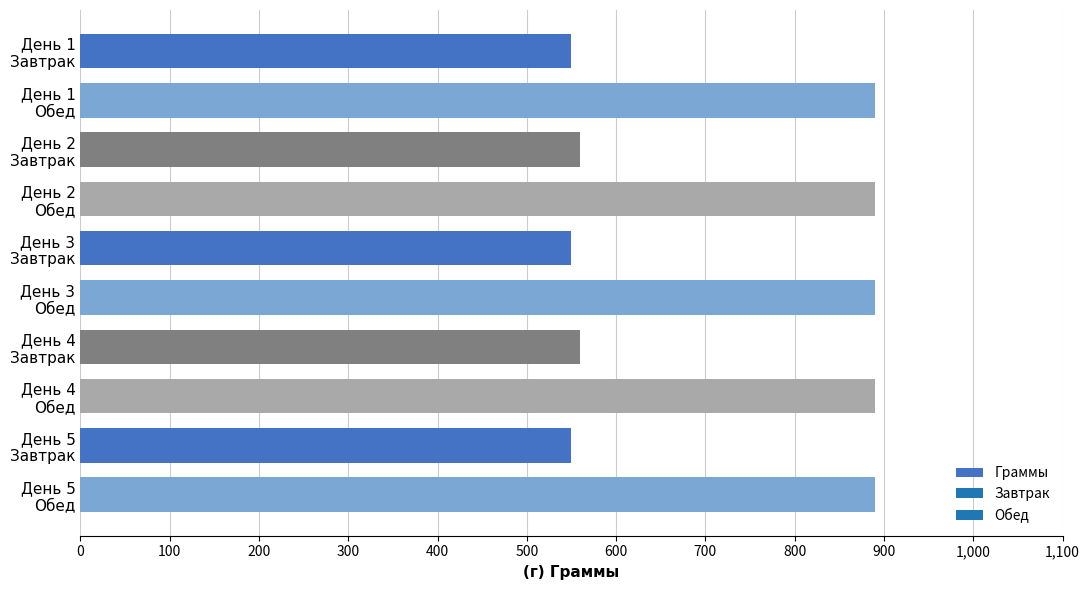

What is the difference between the maximum and minimum values?

340